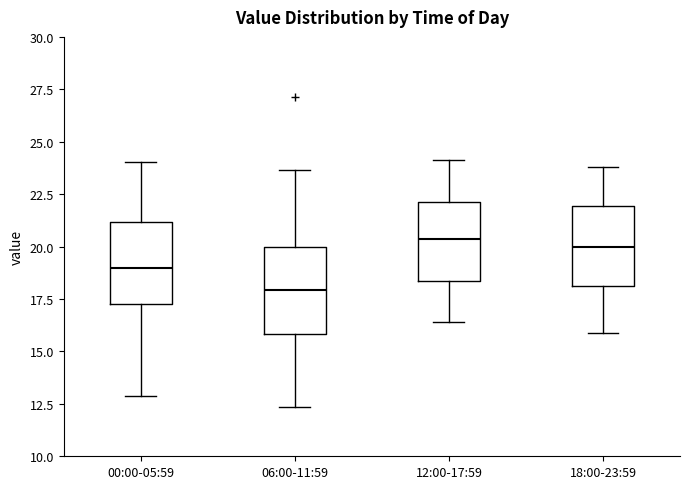

Reading left to right, transcribe this box plot: for each box, give where its median line is, the range the box spans, and where its two whiskers end, as read against the y-axis. The values are not printed on the chart, so give them approximately, as read against the axis.

00:00-05:59: median 19.0, box 17.5 to 21.0, whiskers 13.0 to 24.0
06:00-11:59: median 18.0, box 16.0 to 20.0, whiskers 12.5 to 23.5
12:00-17:59: median 20.5, box 18.5 to 22.0, whiskers 16.5 to 24.0
18:00-23:59: median 20.0, box 18.0 to 22.0, whiskers 16.0 to 24.0